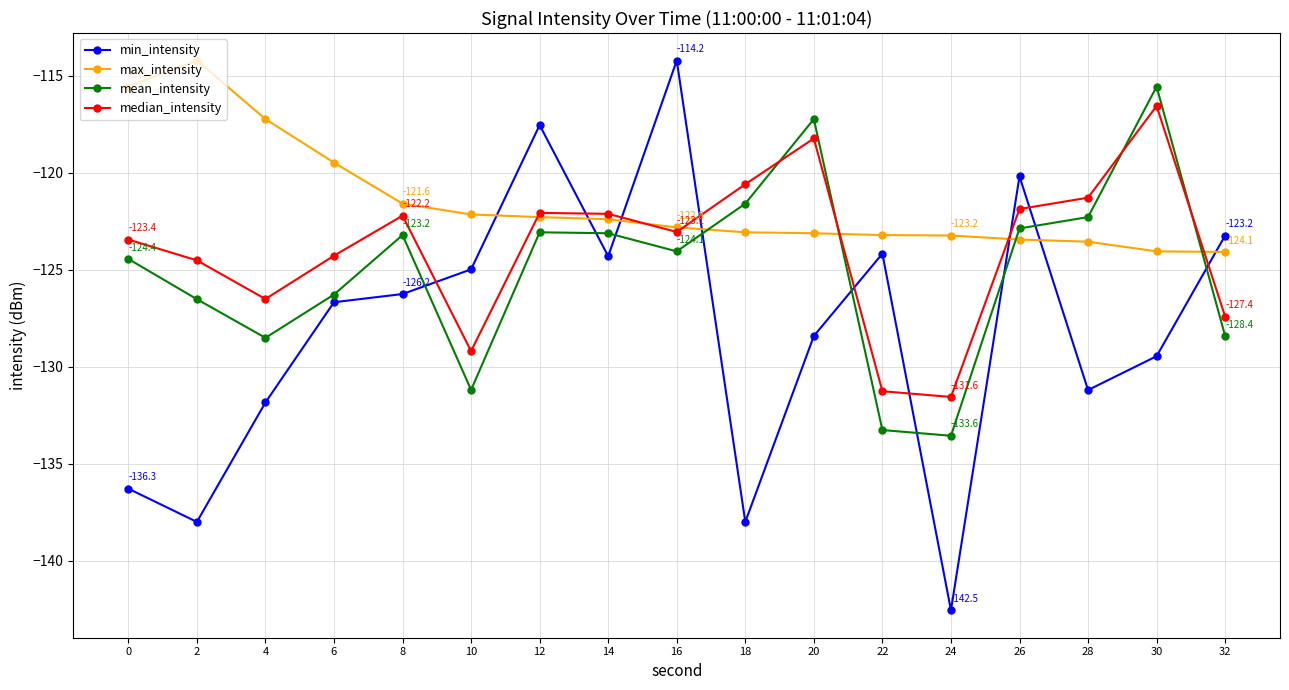

Where is the first local maximum for mean_intensity?

8